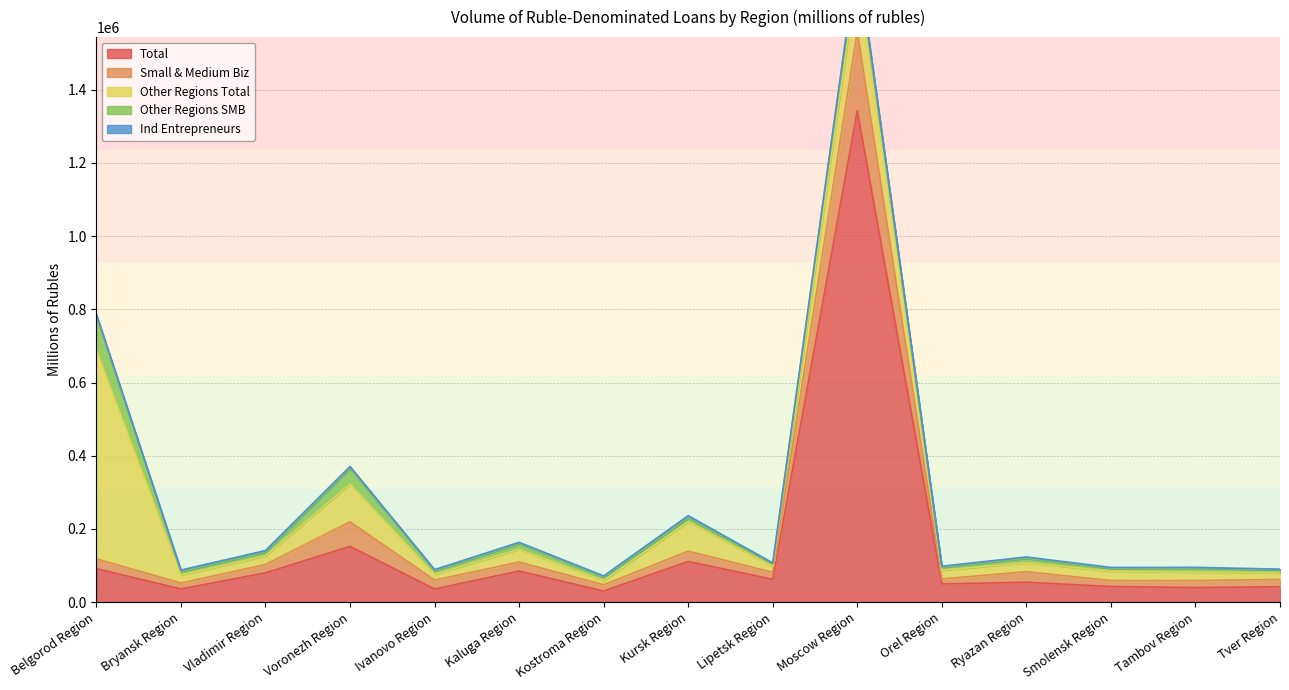

The Total series shows 18790 at Bryansk Region. True or false?

False